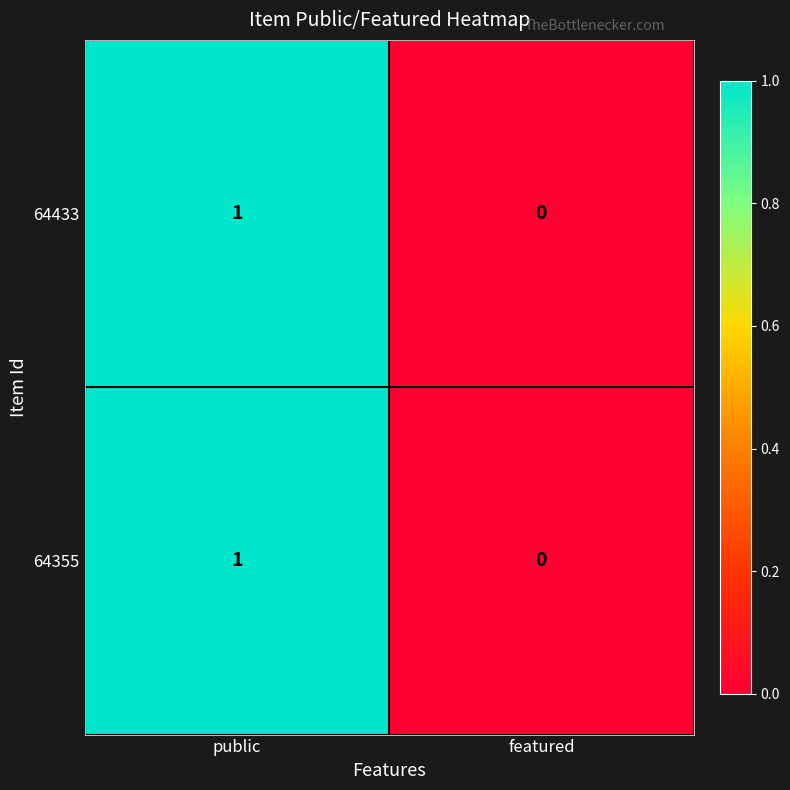

At which category does the chart reach its peak across all series?

public